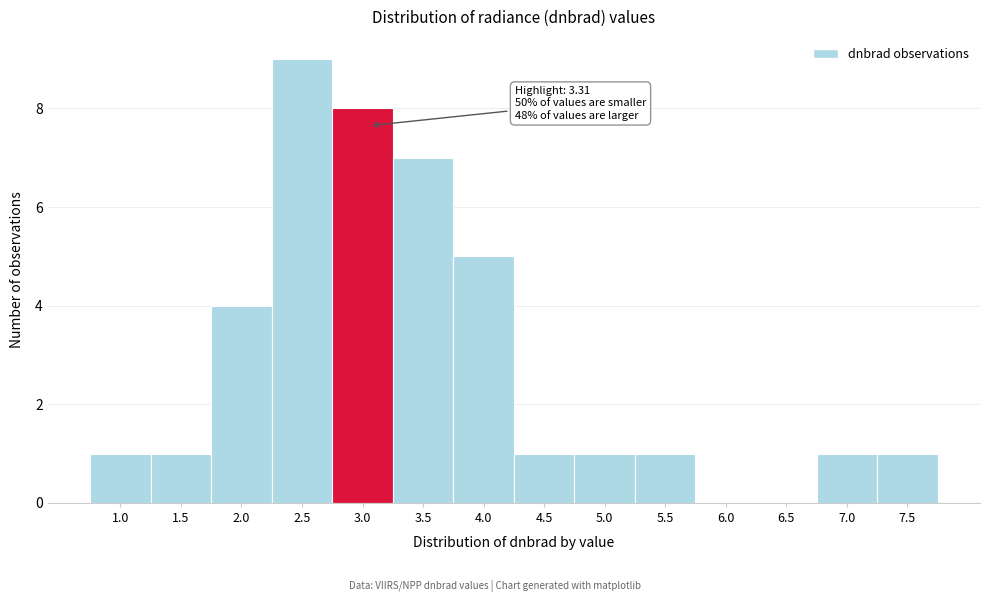

Reading left to right, what are all the values shown in this chart?

1.0=1	1.5=1	2.0=4	2.5=9	3.0=8	3.5=7	4.0=5	4.5=1	5.0=1	5.5=1	6.0=0	6.5=0	7.0=1	7.5=1